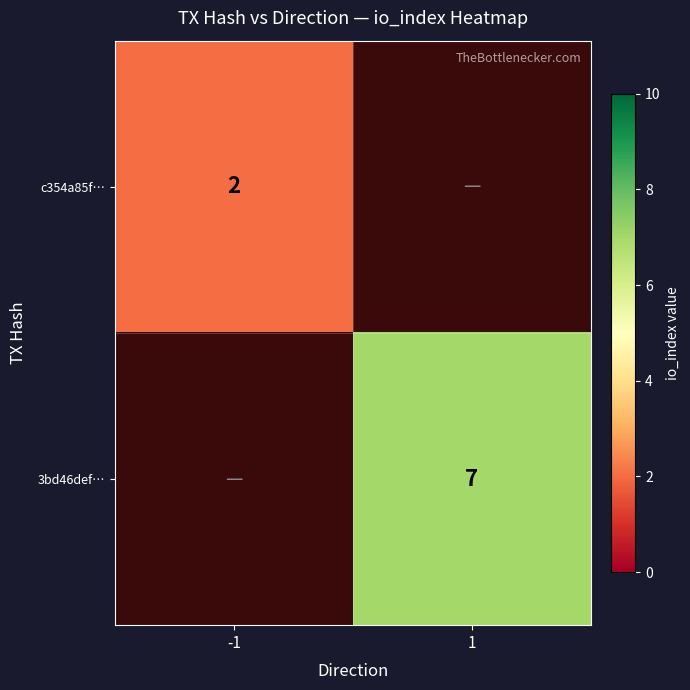

The value of 3bd46def… at 1 is 11. True or false?

False